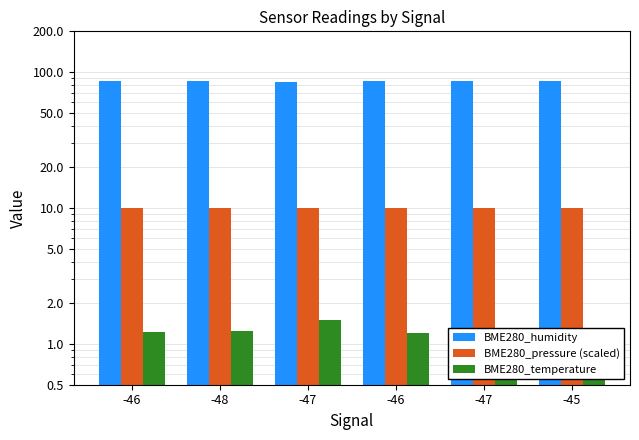

At -46, list the series in order from smallest to largest.

BME280_temperature, BME280_pressure (scaled), BME280_humidity